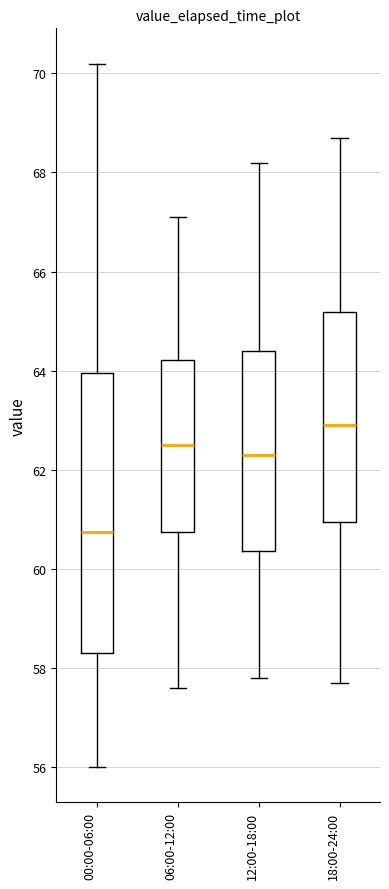

Comparing the boxes themselves (not the whiskers), which one is the tallest?

00:00-06:00